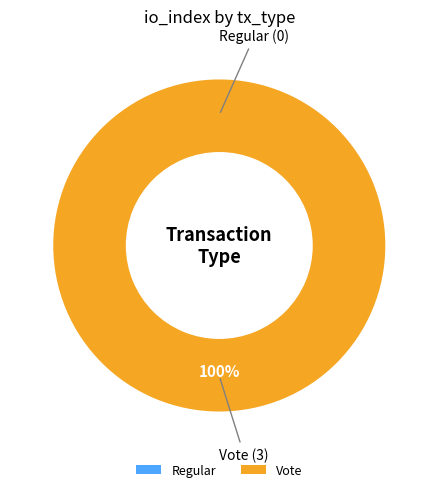

Does any single category account for the majority?

Yes